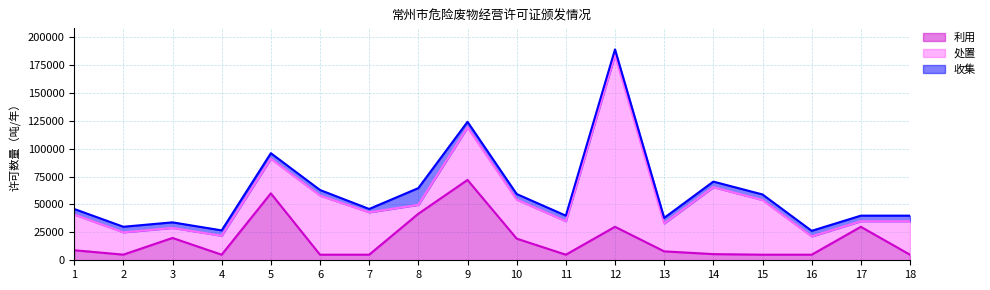

Reading left to right, extract all data points from this chart.

利用: 9000	5056	20000	5000	60000	5000	5000	41700	72000	19400	5000	30000	8000	5525	5000	5000	30000	5000
处置: 32000	20000	9000	17000	31000	53000	38000	8000	47100	35000	30000	154000	25000	60000	49000	16400	5000	30000
收集: 5000	5000	5000	4800	5000	5000	3000	15000	5000	5000	5000	5000	5000	5000	5000	5000	5000	5000